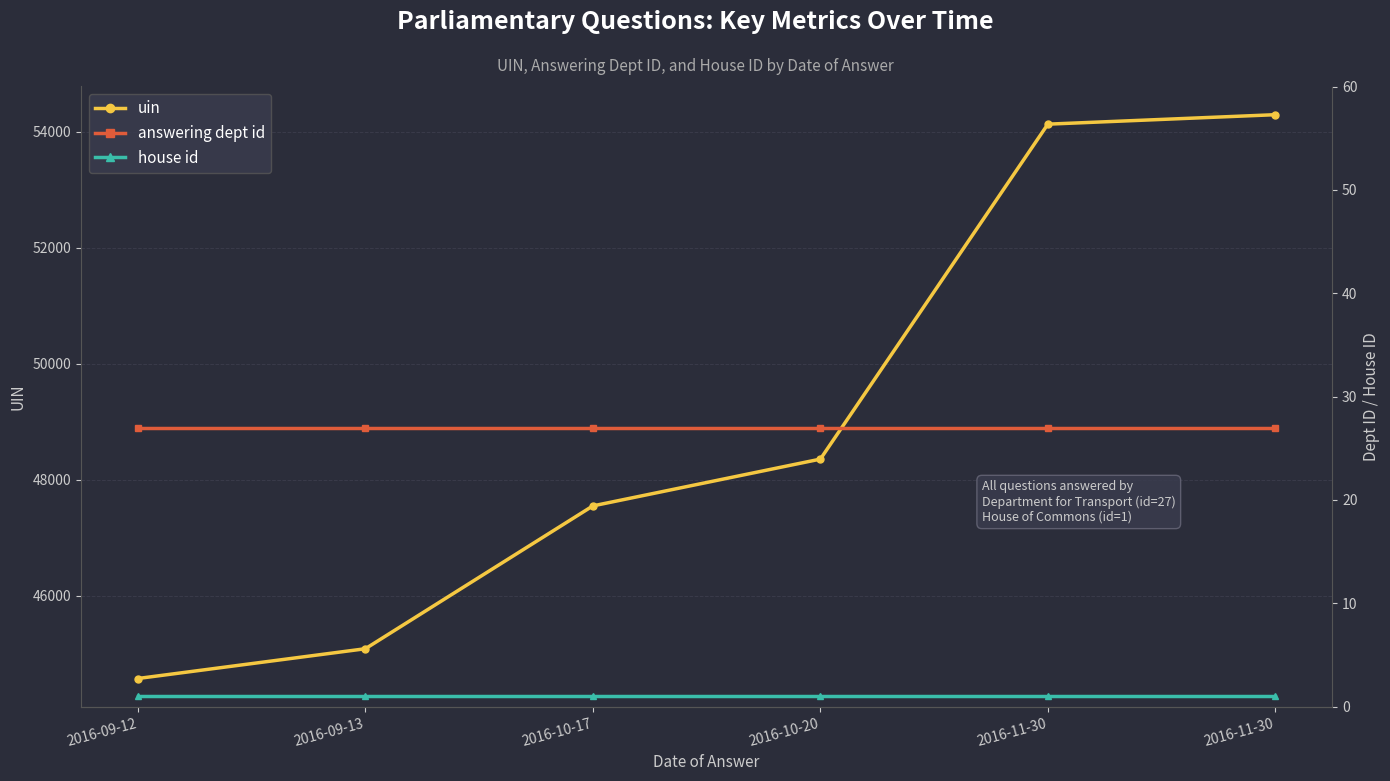

What is the value of the uin point at the 1st from the left?

44576